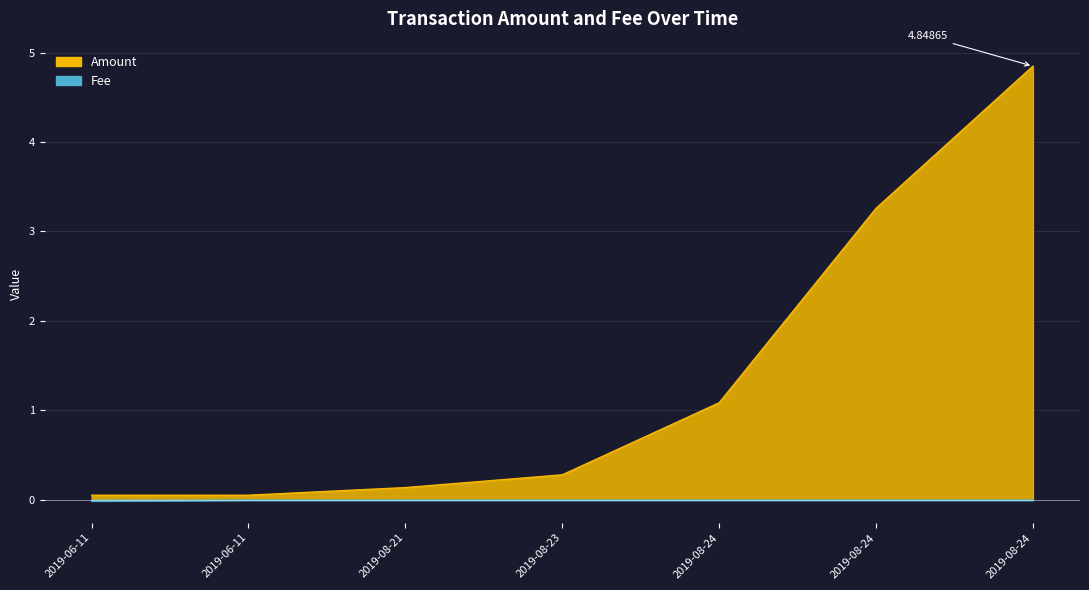

True or false: Amount has more than 0 points higher than both neighbors.

False